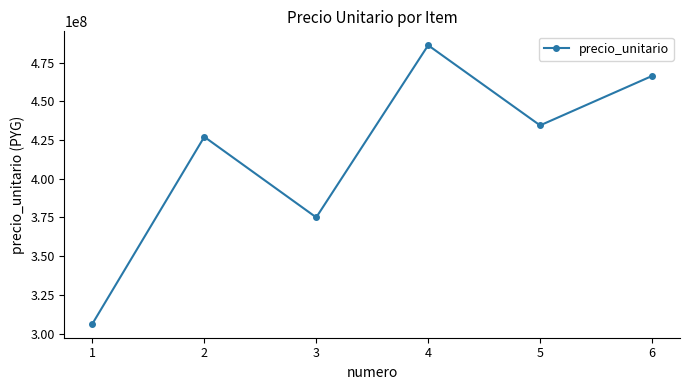

True or false: the data shows 213543798 at 6.

False